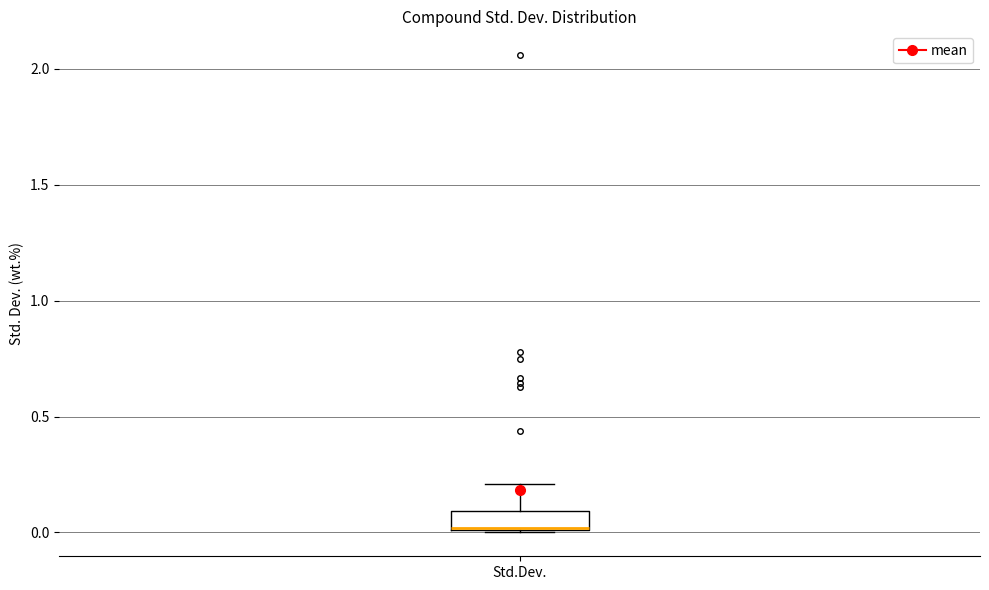

Read this box plot against the y-axis: the position of the median line, the range covered by the box, and the ends of both whiskers. The values are not printed on the chart, so give them approximately, as read against the axis.

median 0.0 (drawn on the box's lower edge), box 0.0 to 0.1, whiskers 0.0 to 0.2